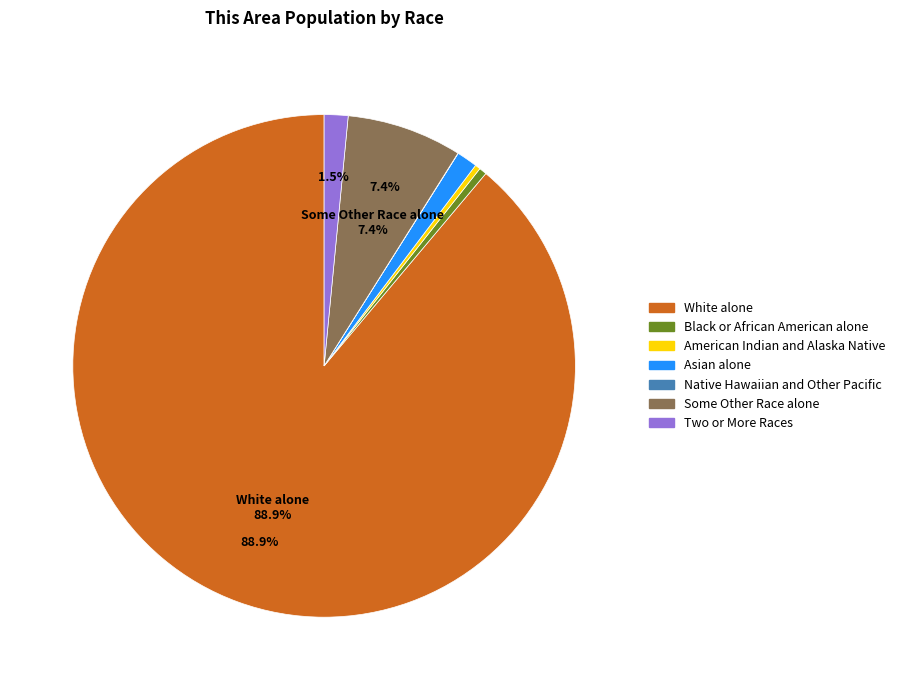

To the nearest percent, what portion does White alone represent?

89%